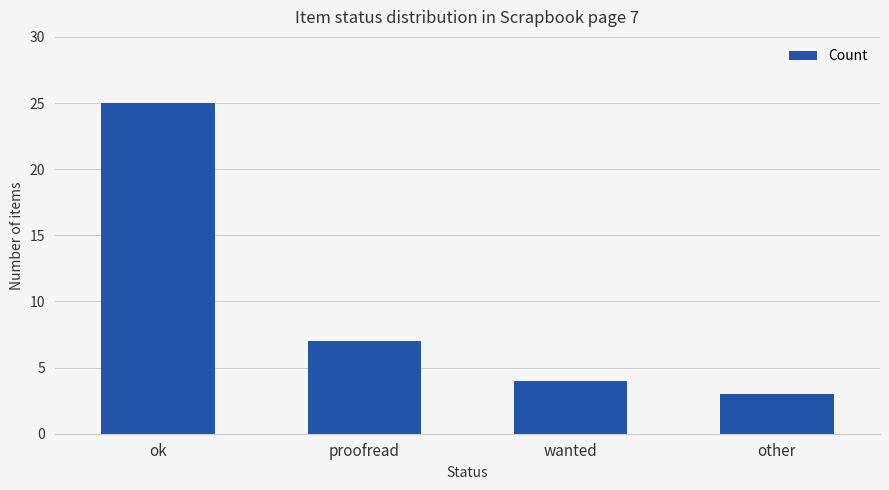

List the labels in order of value, smallest first.

other, wanted, proofread, ok